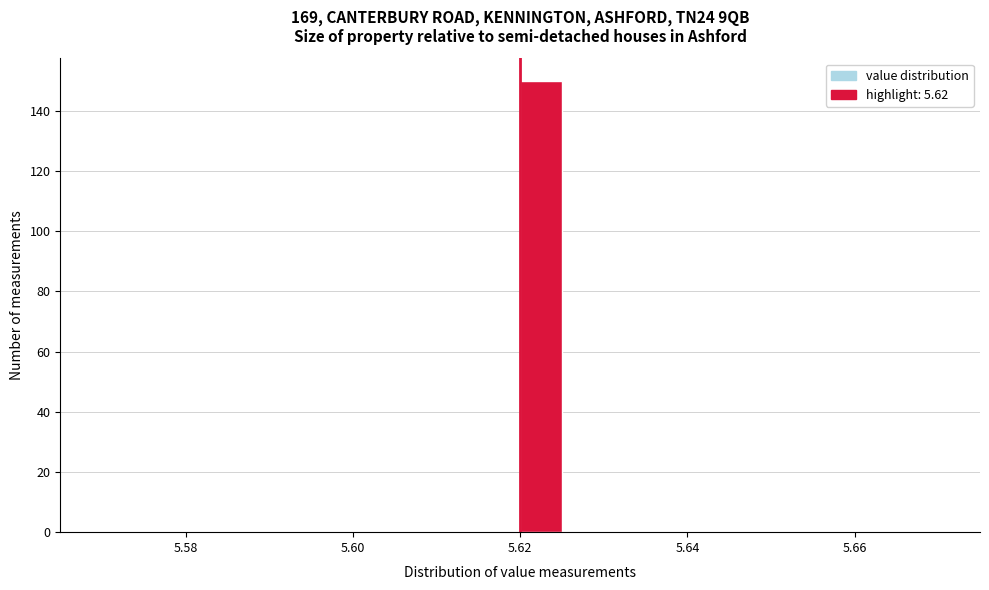

Read against the x-axis, roughly where is the centre of the tallest bar?

5.622